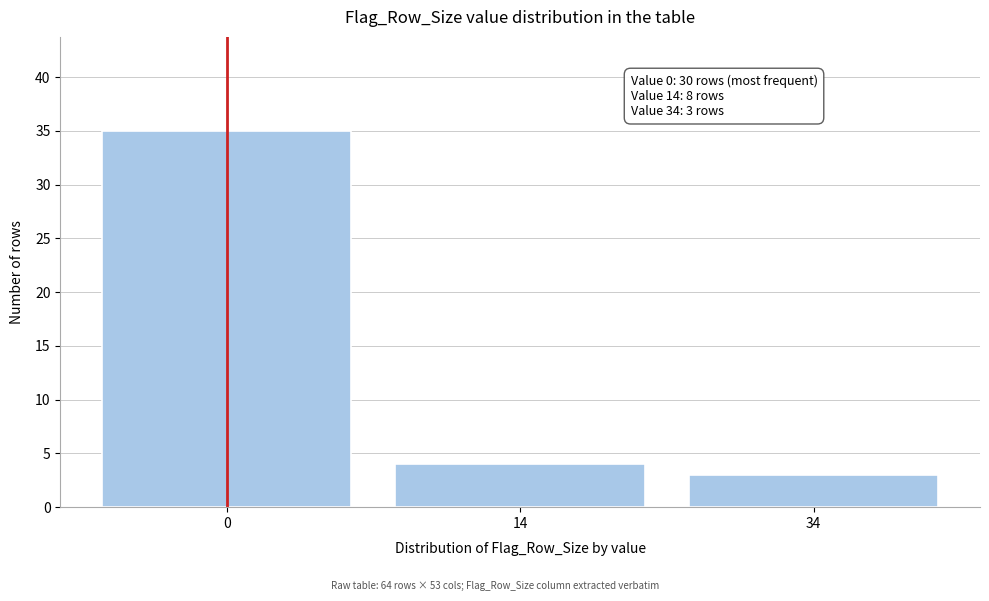

Reading left to right, extract all data points from this chart.

35	4	3